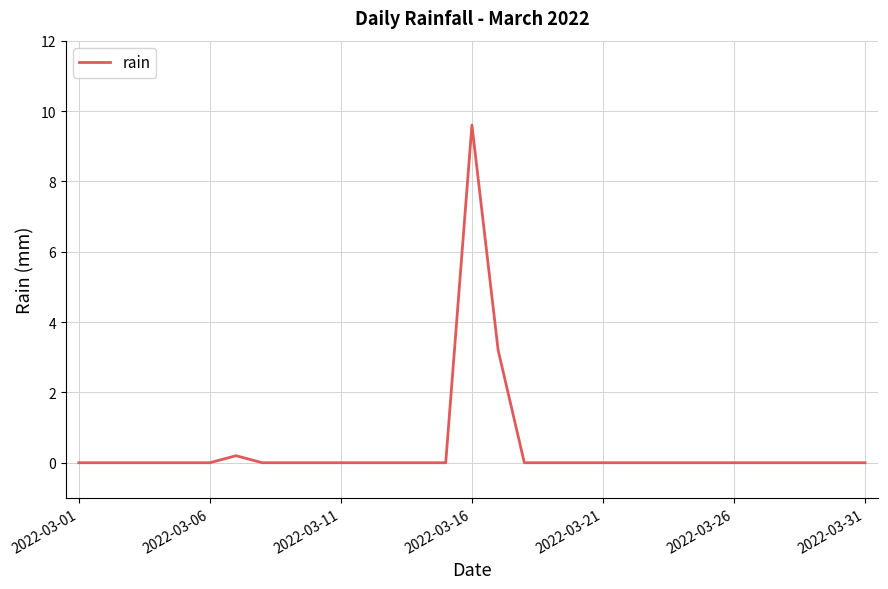

What is the greatest value displayed?

9.6